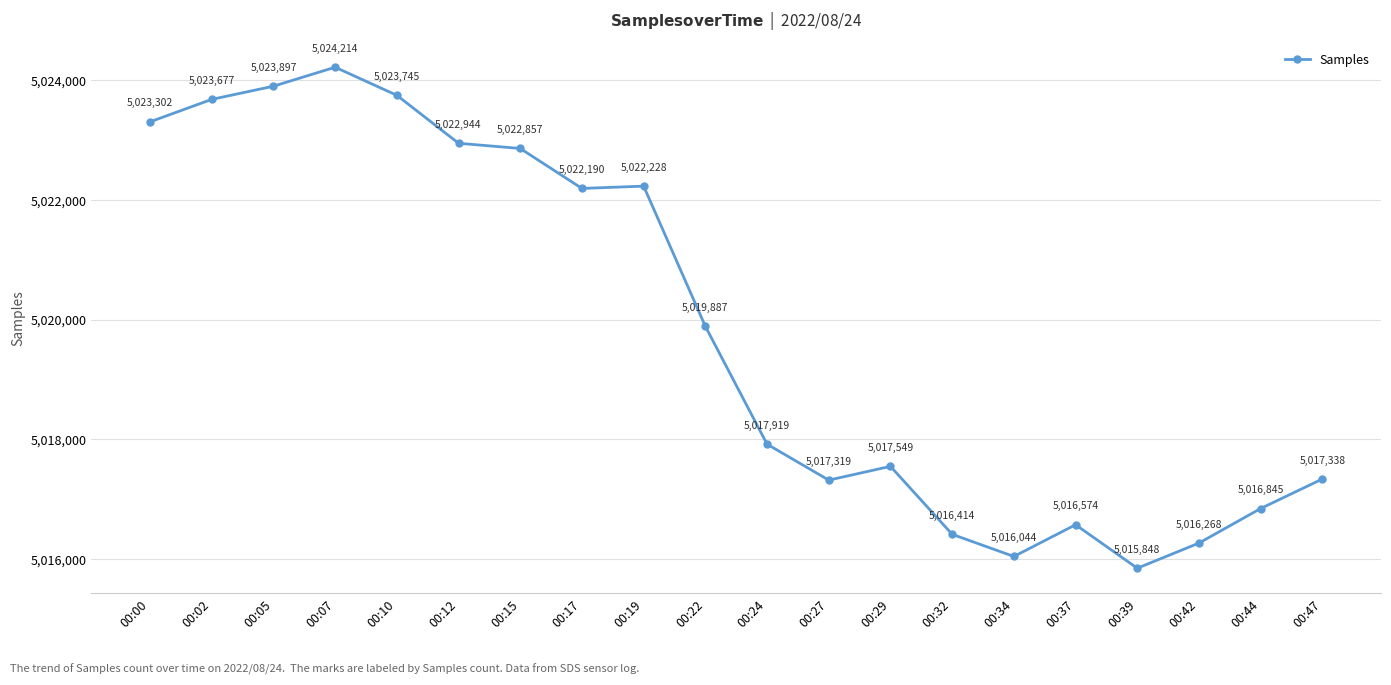

Reading left to right, transcribe all the data shown in this chart.

5023302	5023677	5023897	5024214	5023745	5022944	5022857	5022190	5022228	5019887	5017919	5017319	5017549	5016414	5016044	5016574	5015848	5016268	5016845	5017338